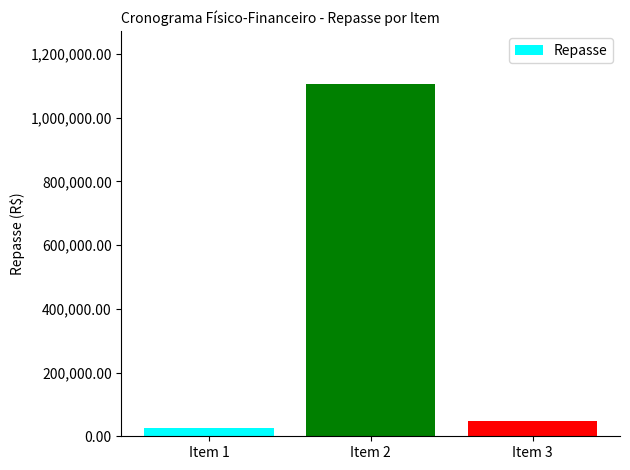

List the labels in order of value, largest first.

Item 2, Item 3, Item 1